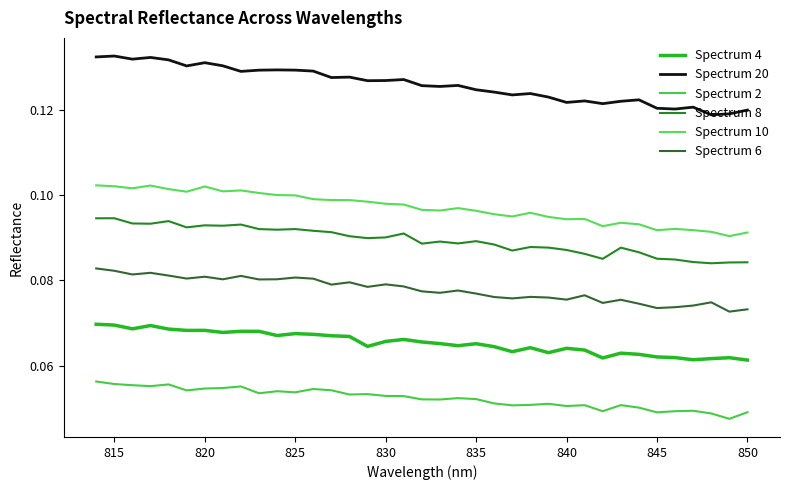

How many lines are shown in the chart?

6